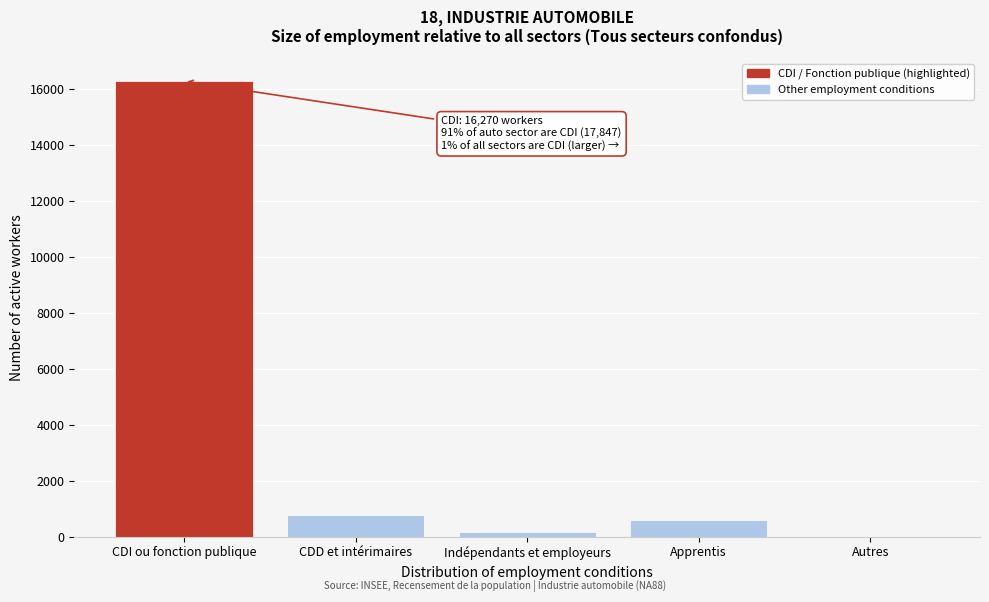

Reading right to left, extract all data points from this chart.

Autres=40.4	Apprentis=596.5	Indépendants et employeurs=157.6	CDD et intérimaires=782.1	CDI ou fonction publique=16270.6